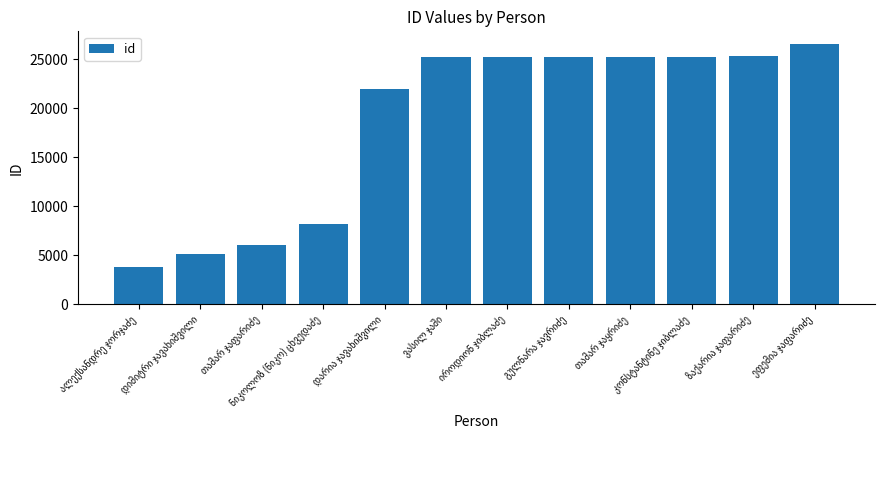

What is the minimum value shown in the chart?

3806